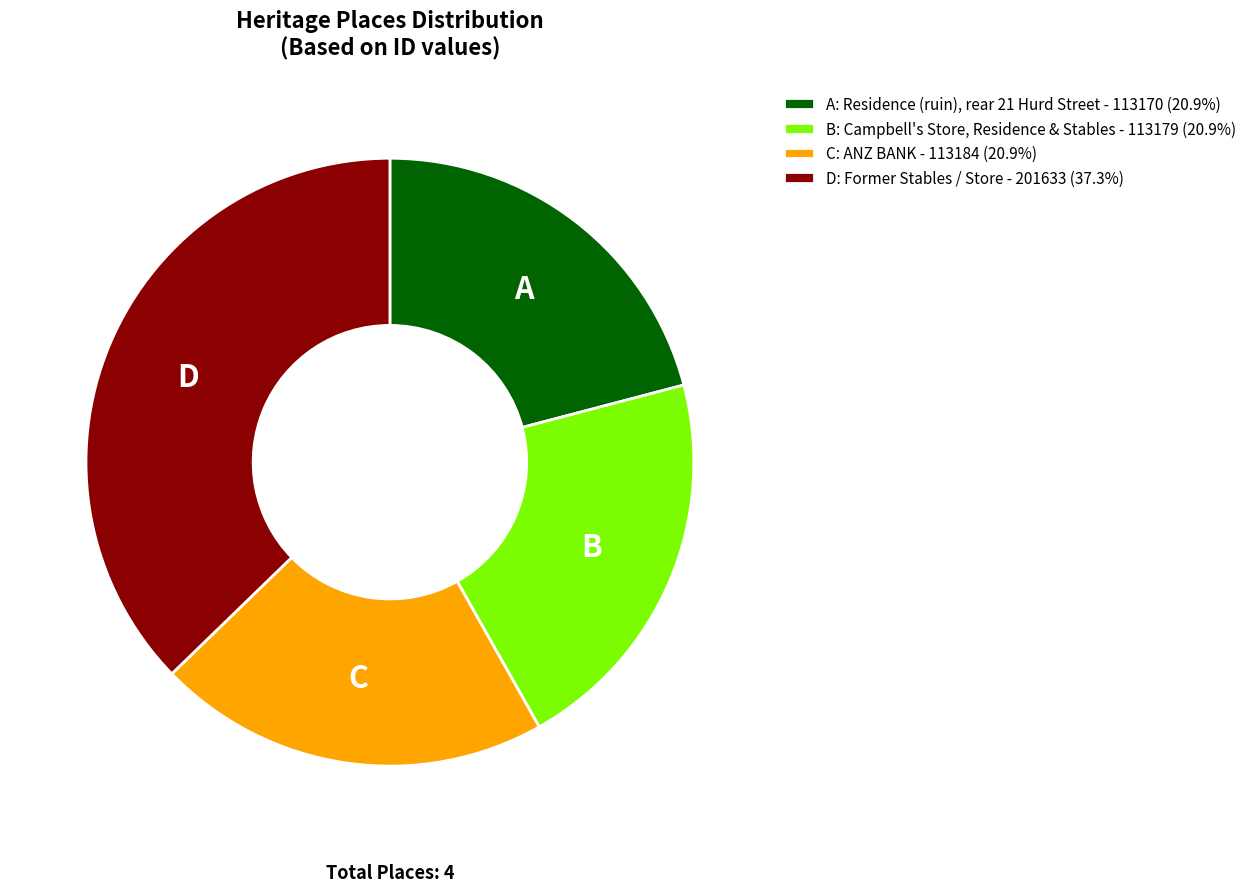

Approximately how many times larger is the value at B: Campbell's Store, Residence & Stables - 113179 (20.9%) compared to C: ANZ BANK - 113184 (20.9%)?

1.0